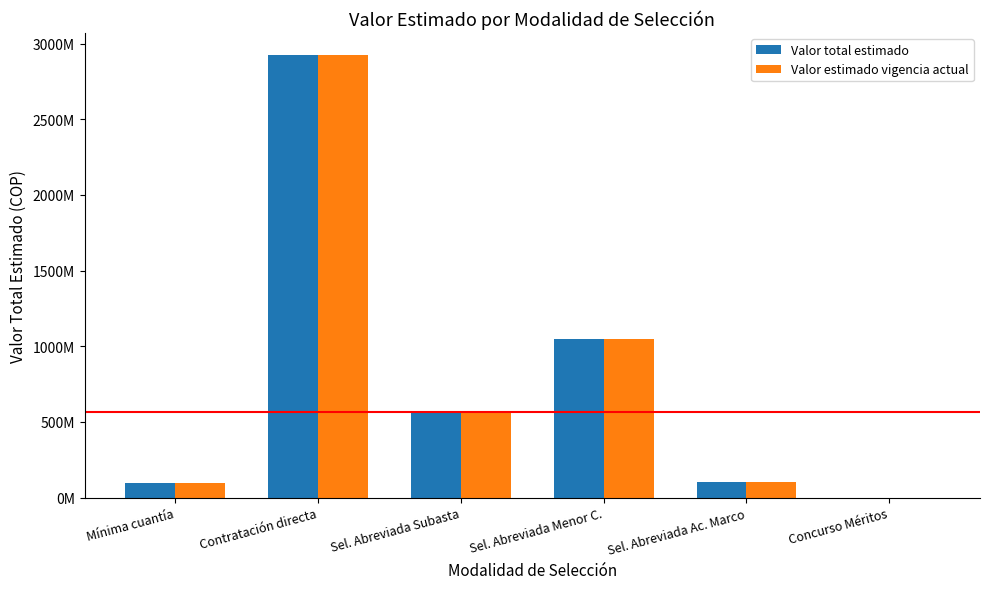

What are all the series names shown in the legend?

Valor total estimado, Valor estimado vigencia actual